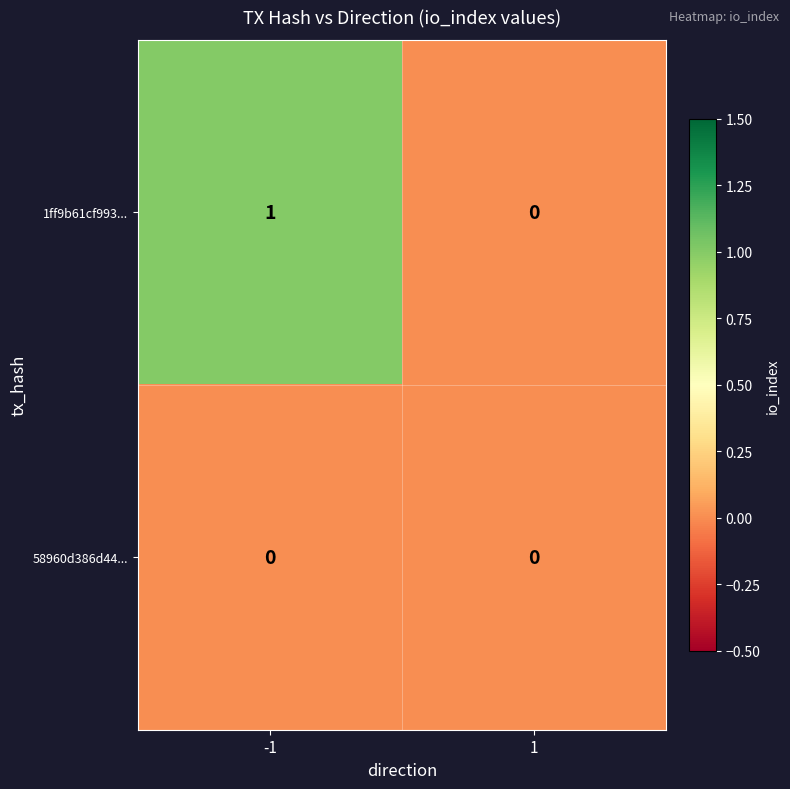

Is it true that 1ff9b61cf993... equals 1 at -1?

True